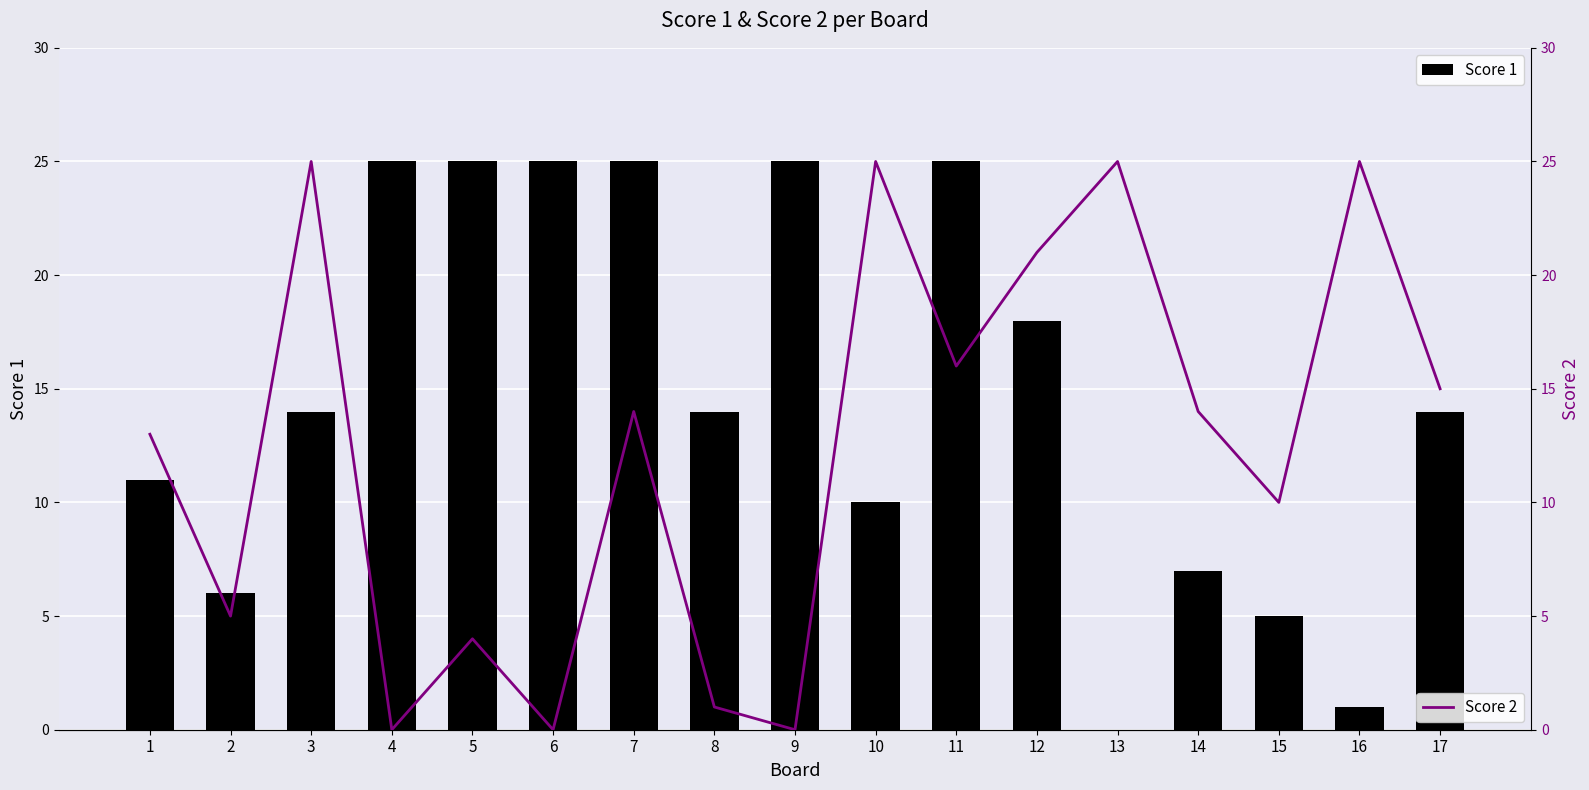

Is it true that Score 1 equals 19 at 3?

False